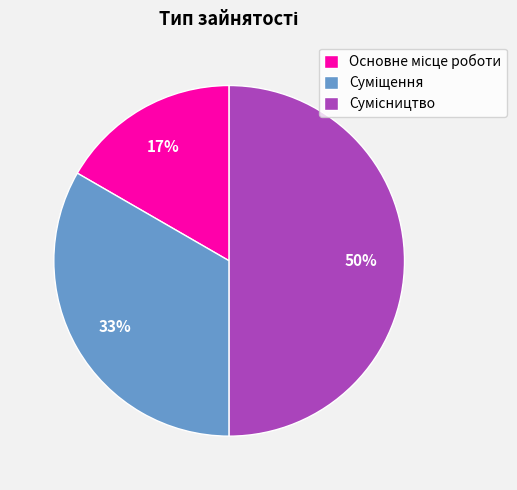

To the nearest percent, what is the average slice percentage?

33%